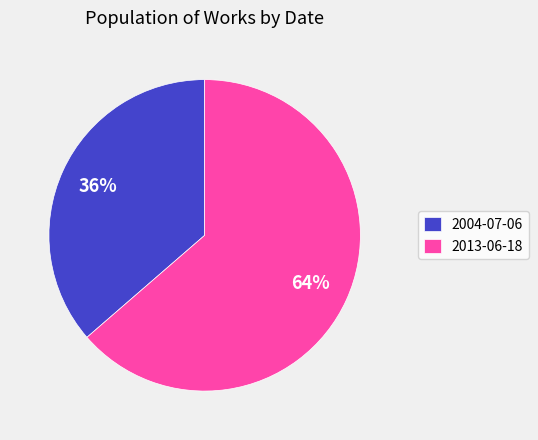

Count the number of slices in the pie.

2